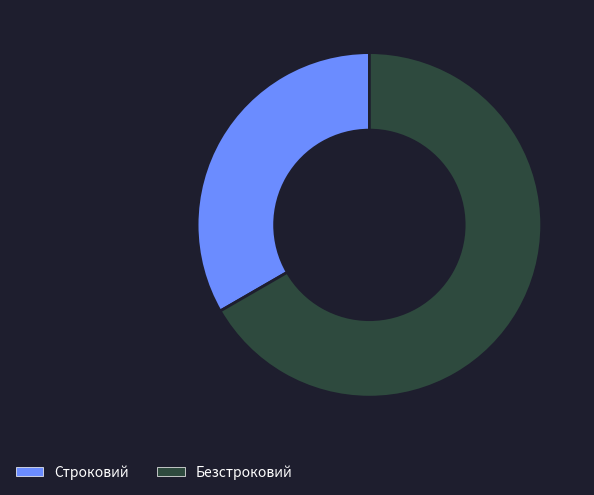

Is the sum of Безстроковий and Строковий greater than half?

Yes